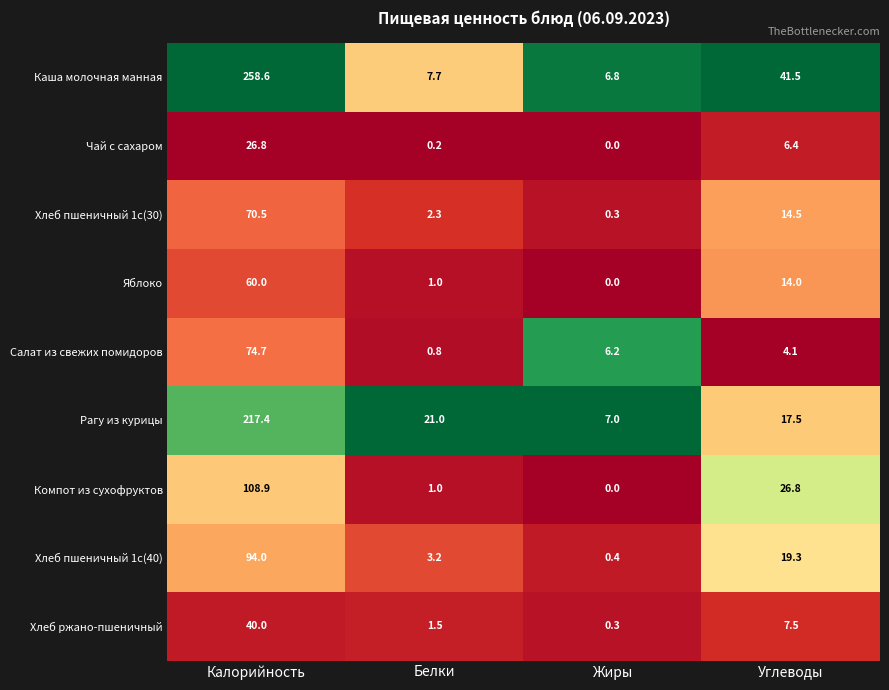

What is the maximum value shown in the chart?

258.6